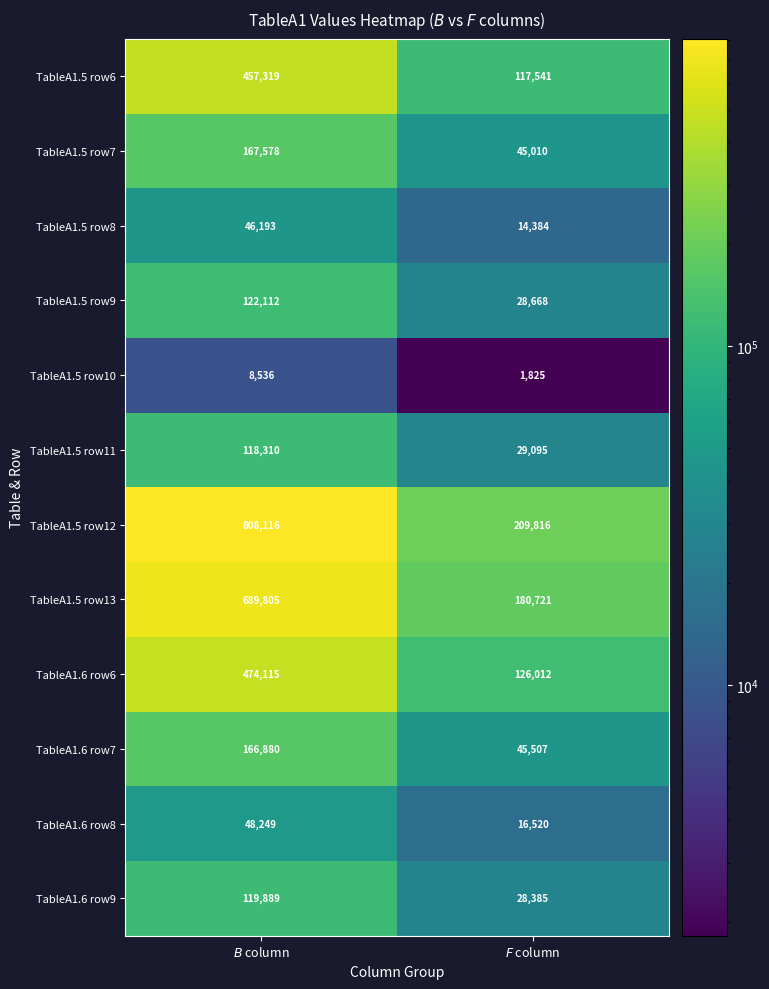

At which category is the sum across all series the highest?

$B$ column